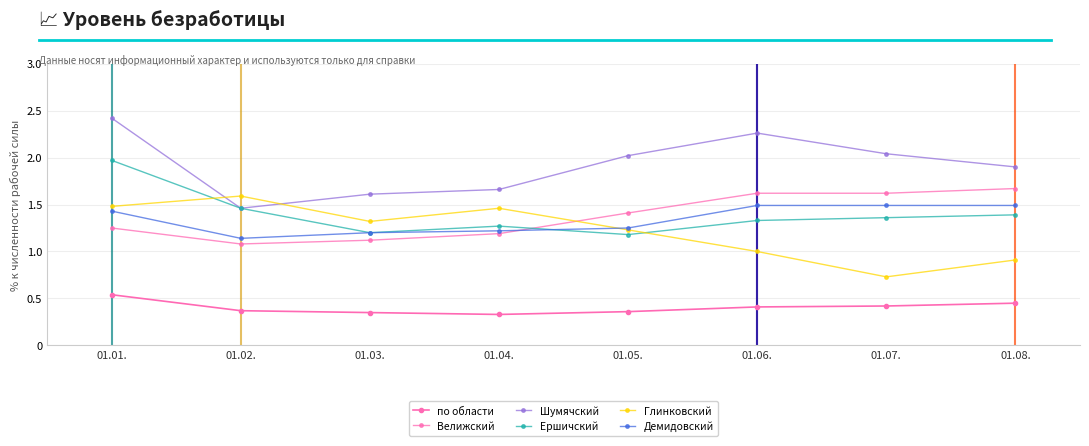

How many data points in Шумячский are above 2?

4